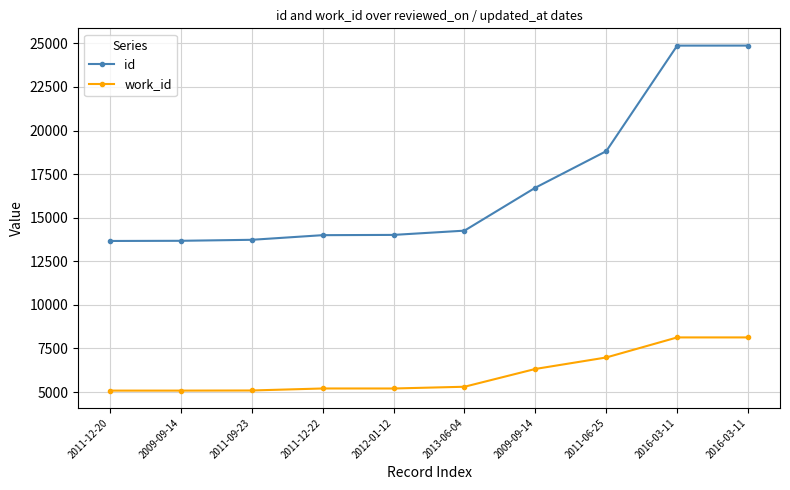

What are all the series names shown in the legend?

id, work_id